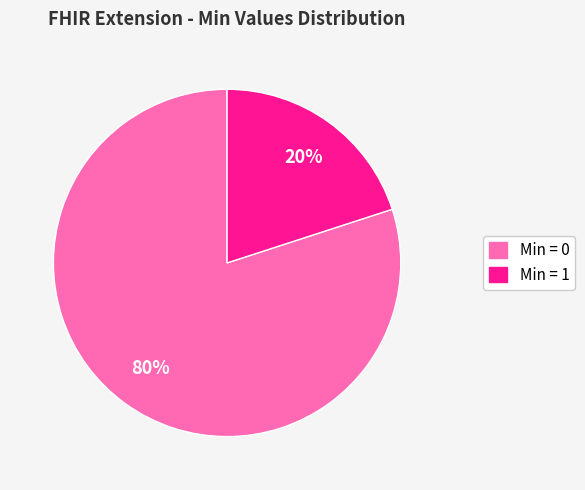

Is there a majority slice in this chart?

Yes